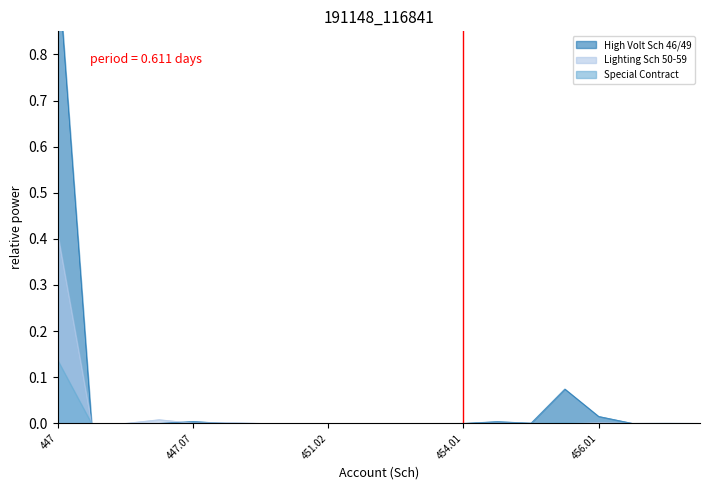

Where do Lighting Sch 50-59 and High Volt Sch 46/49 first cross each other?

447.03 and 447.07